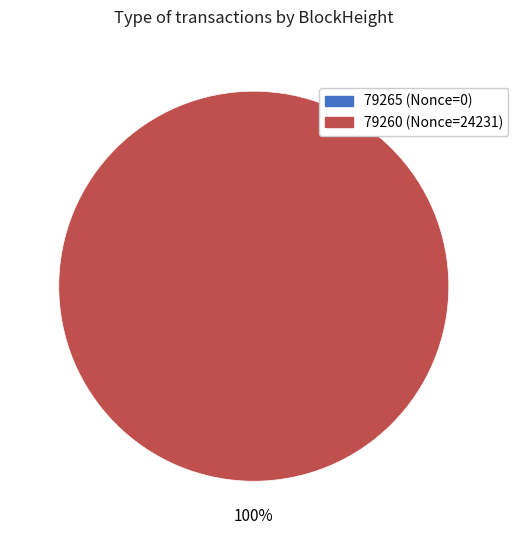

Does 79260 (Nonce=24231) account for over 50% of the chart?

Yes